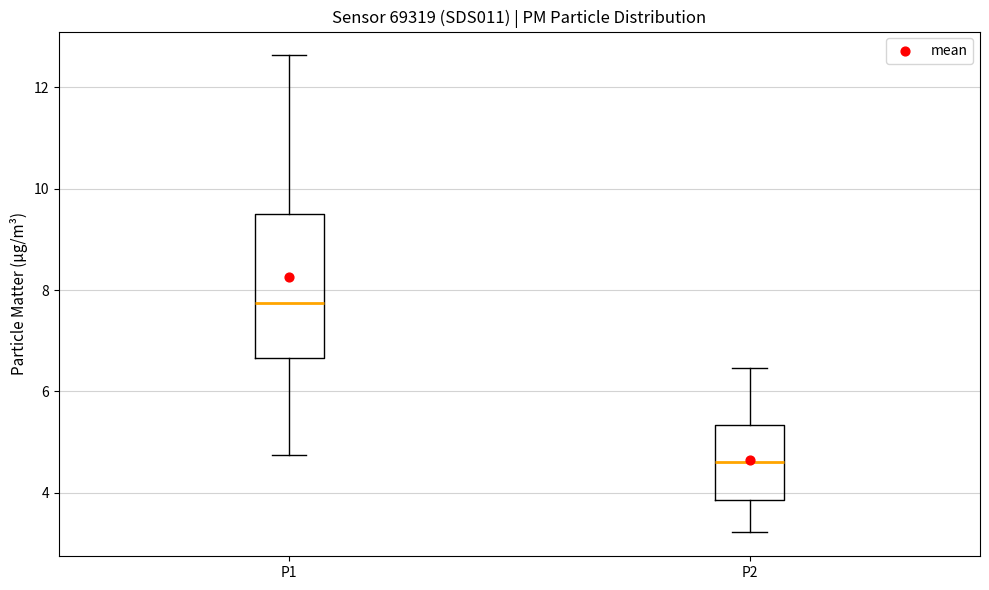

Reading left to right, transcribe this box plot: for each box, give where its median line is, the range the box spans, and where its two whiskers end, as read against the y-axis. The values are not printed on the chart, so give them approximately, as read against the axis.

P1: median 7.8, box 6.6 to 9.6, whiskers 4.8 to 12.6
P2: median 4.6, box 3.8 to 5.4, whiskers 3.2 to 6.4